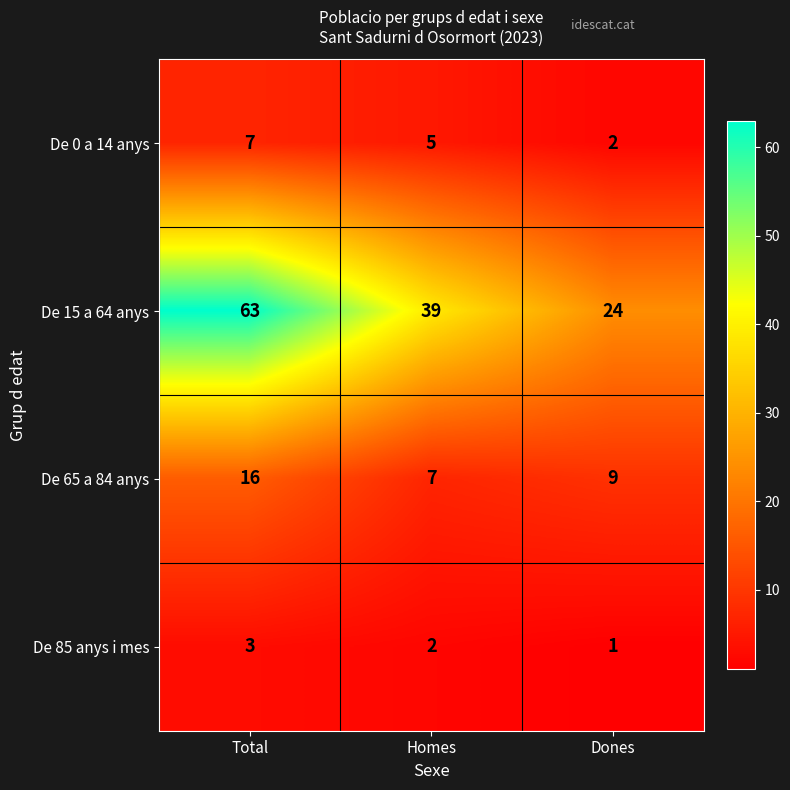

Rank the series at Dones from lowest to highest value.

De 85 anys i mes, De 0 a 14 anys, De 65 a 84 anys, De 15 a 64 anys